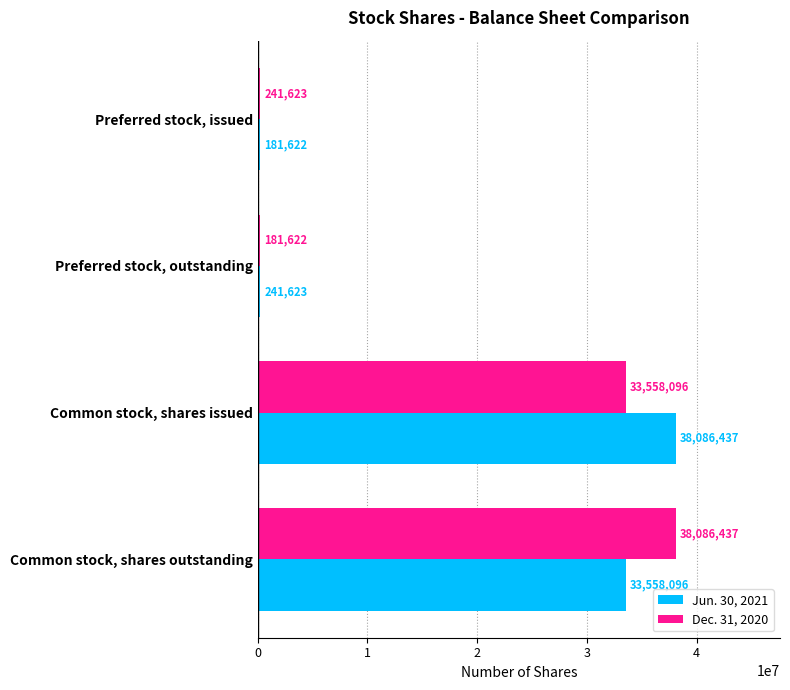

At which label is Dec. 31, 2020 closest to 19134029?

Common stock, shares issued